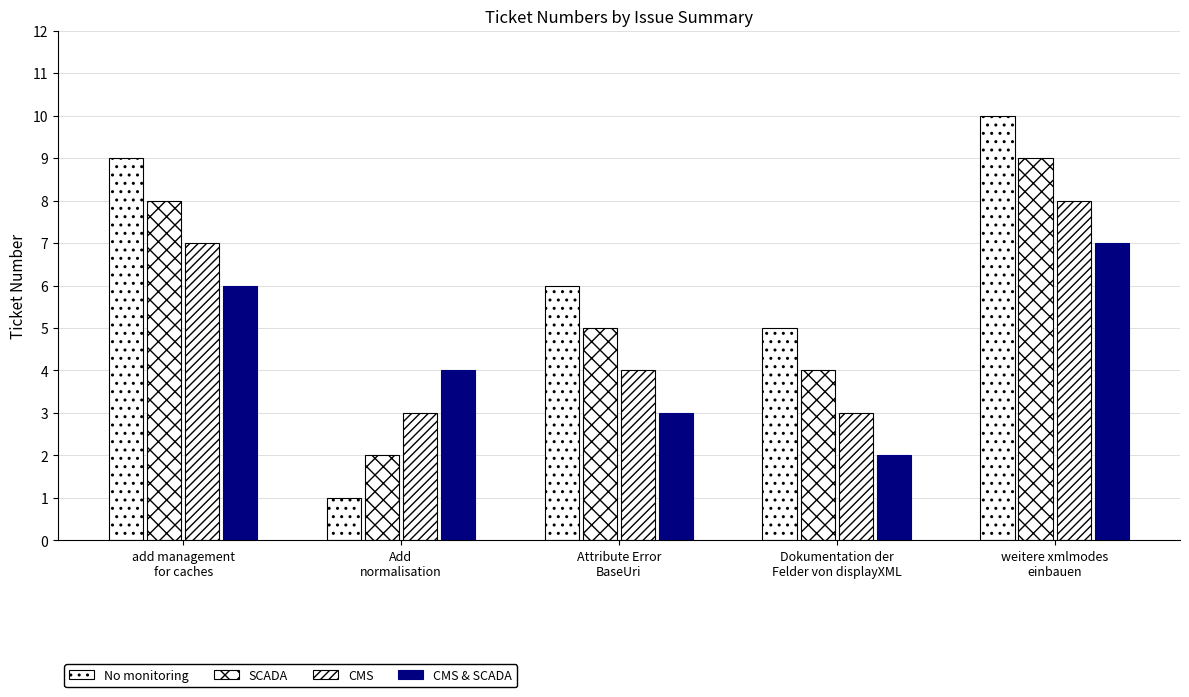

How many distinct data groups are displayed?

4